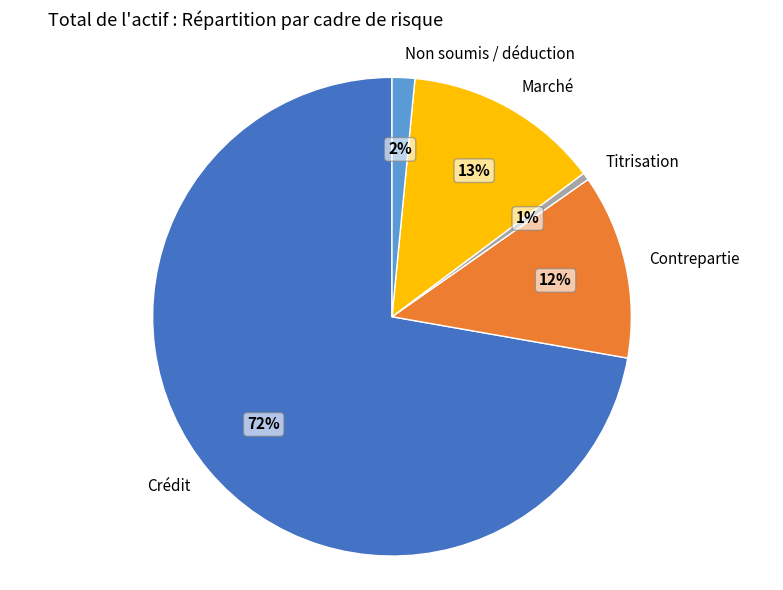

What is the smallest slice in the pie chart?

Titrisation